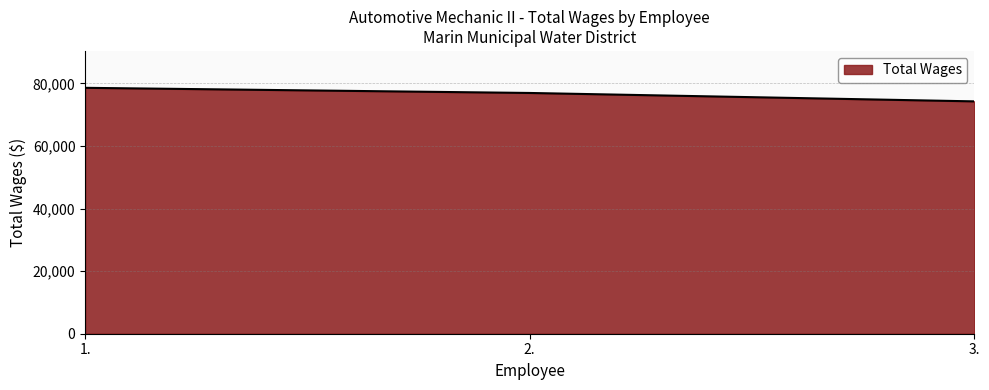

True or false: the data shows 74256 at 3..

True